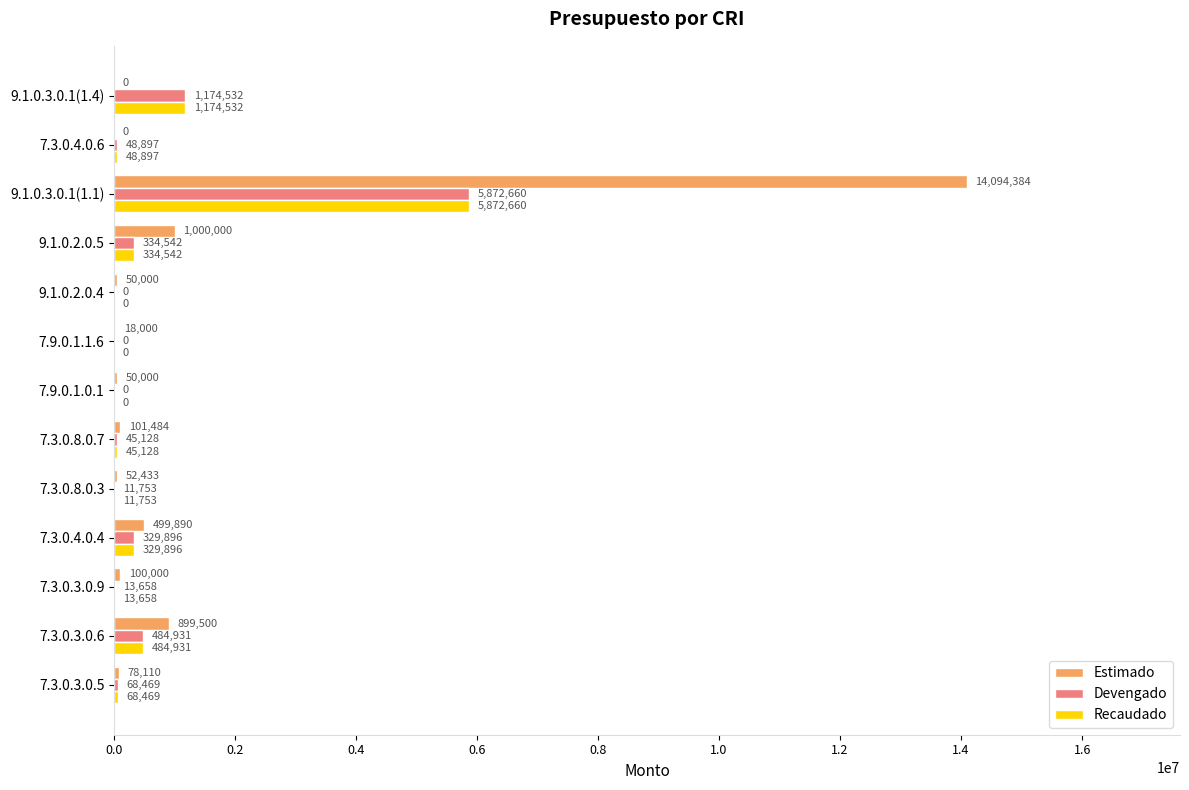

At which label does Devengado reach its peak?

9.1.0.3.0.1(1.1)